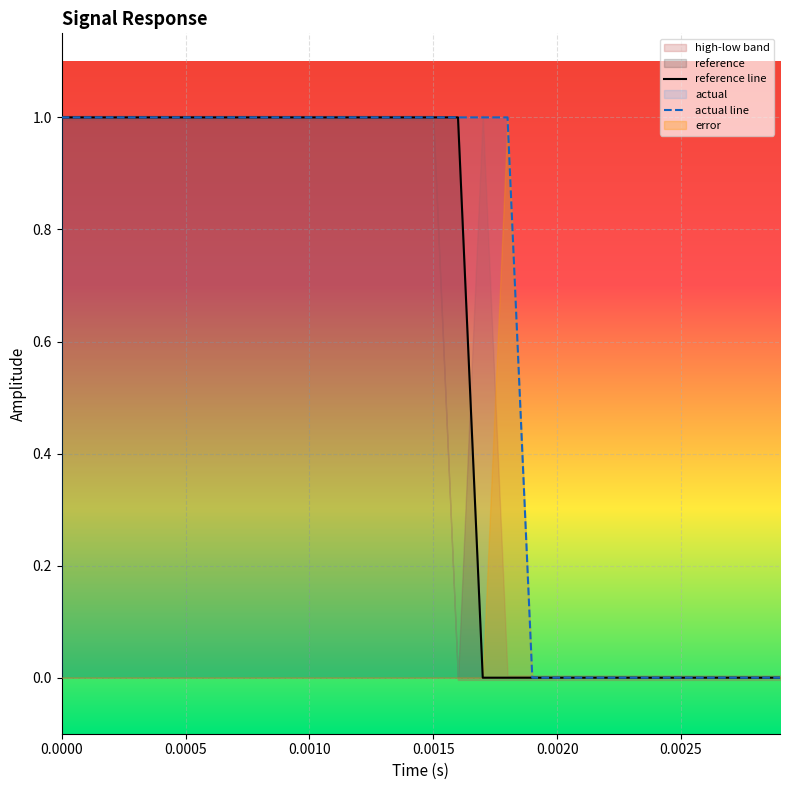

Which series has the widest spread of values?

reference line